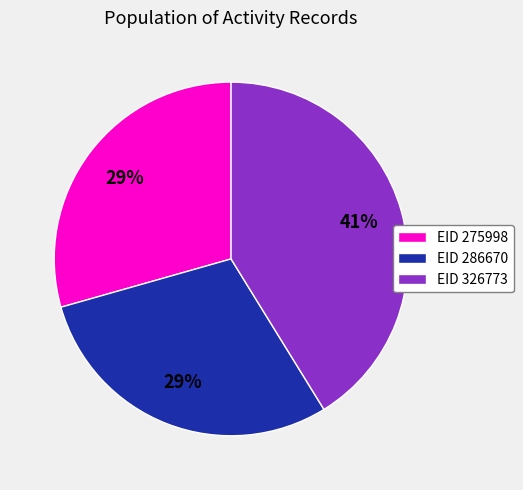

To the nearest percent, what is the average slice percentage?

33%